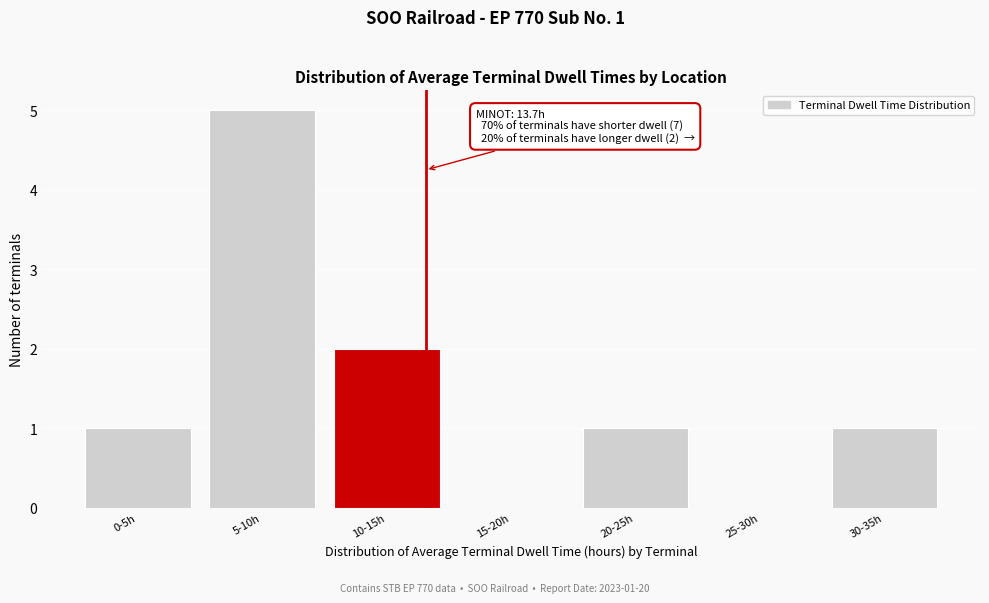

Reading right to left, what are all the values shown in this chart?

30-35h=1	25-30h=0	20-25h=1	15-20h=0	10-15h=2	5-10h=5	0-5h=1